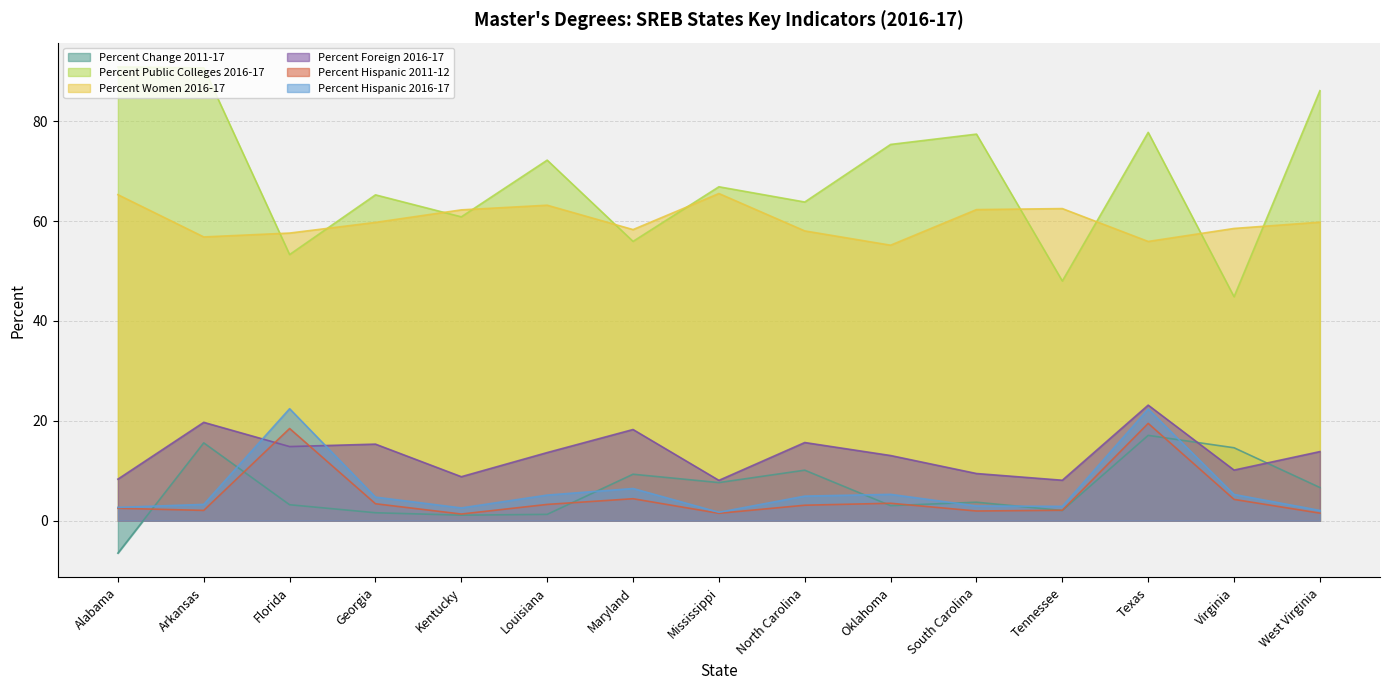

Rank the series at Tennessee from highest to lowest value.

Percent Women 2016-17, Percent Public Colleges 2016-17, Percent Foreign 2016-17, Percent Hispanic 2016-17, Percent Hispanic 2011-12, Percent Change 2011-17